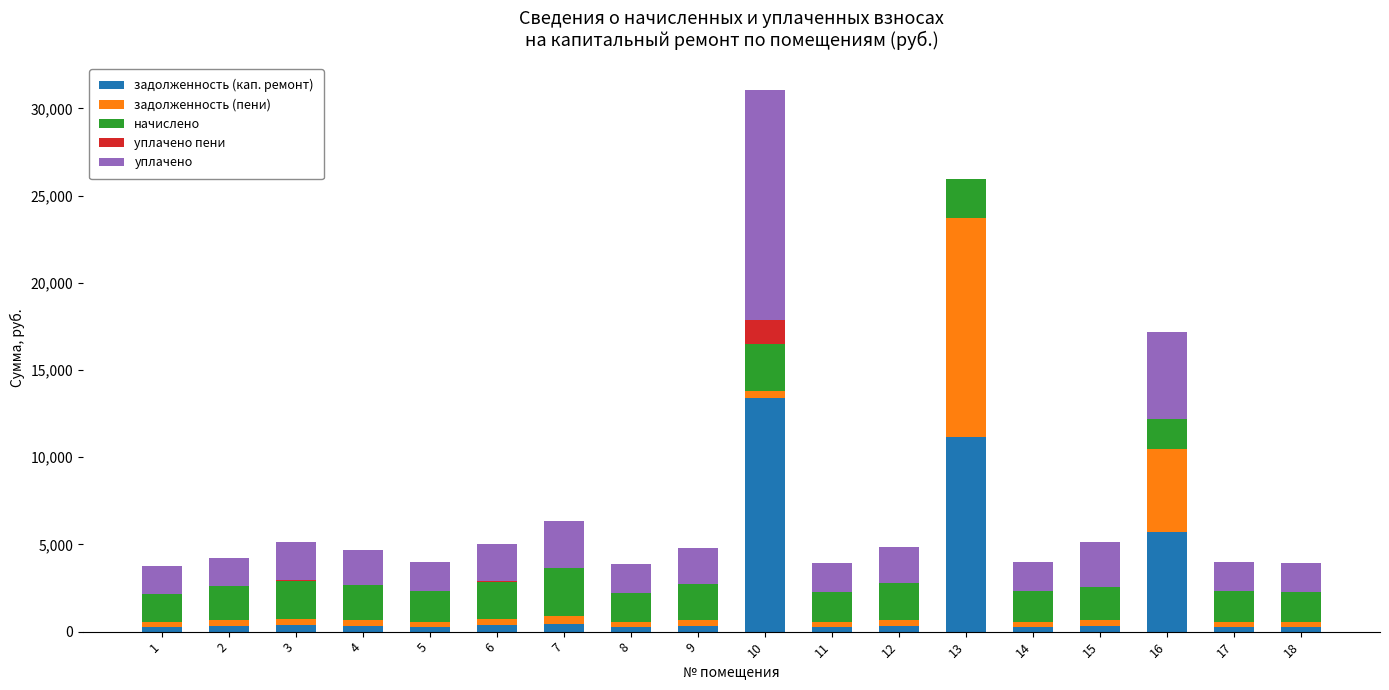

At which category is the sum across all series the highest?

10